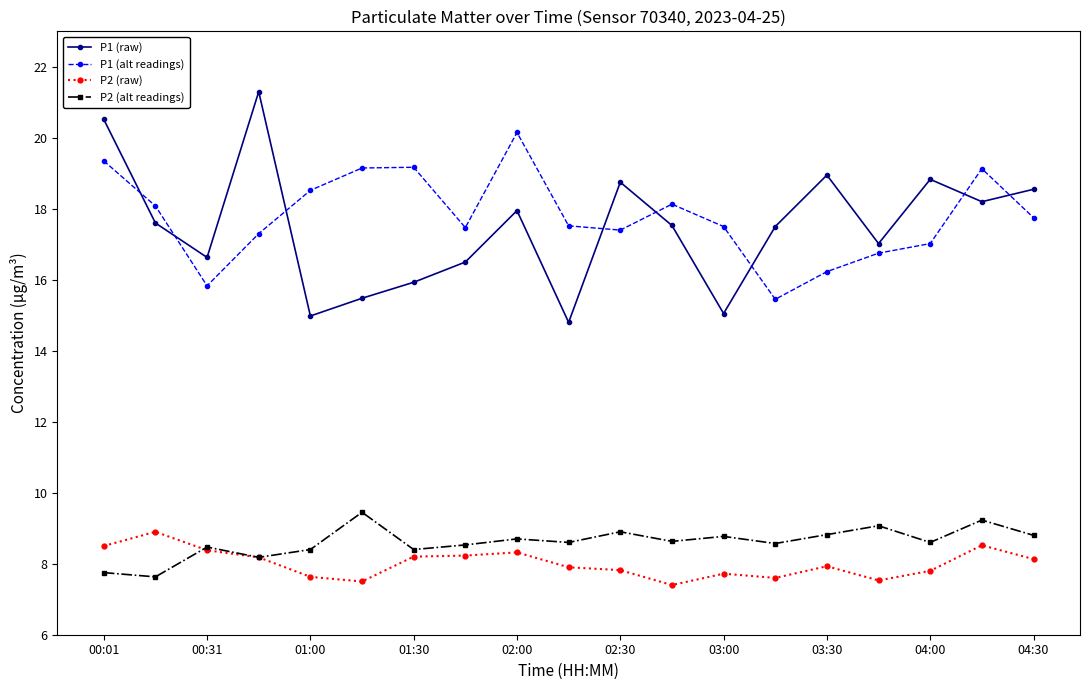

What is the value of the P2 (raw) point at the 9th from the left?

8.3